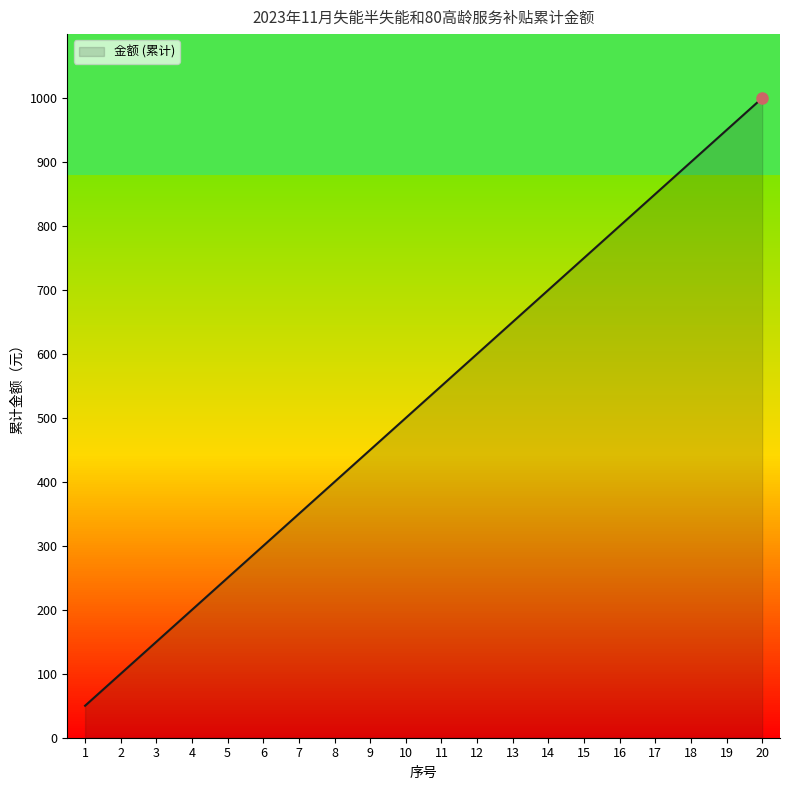

What is the difference between the values at 13 and 17?

200